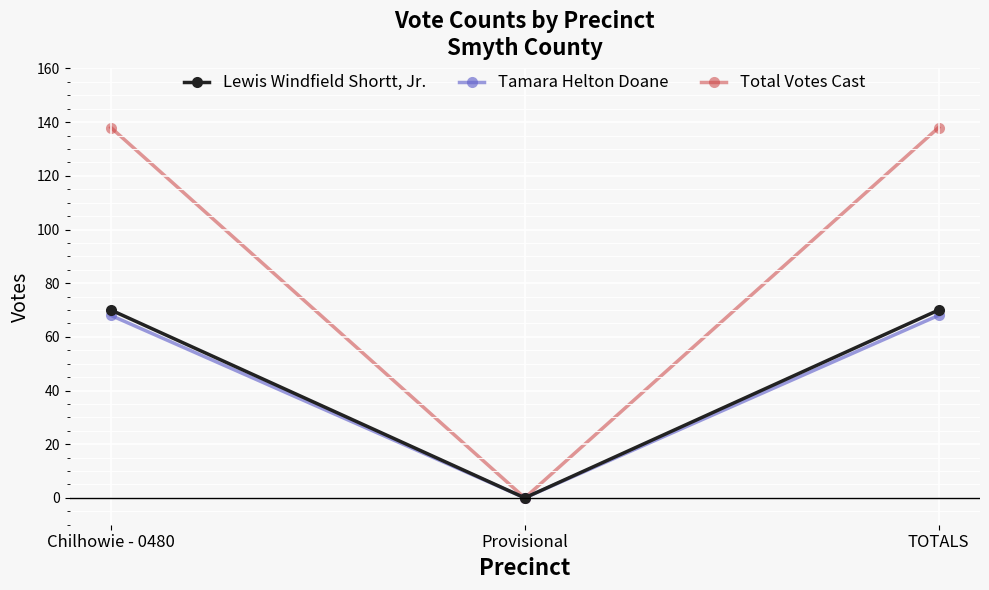

Reading left to right, list all the values displayed in this chart.

Lewis Windfield Shortt, Jr.: 70	0	70
Tamara Helton Doane: 68	0	68
Total Votes Cast: 138	0	138